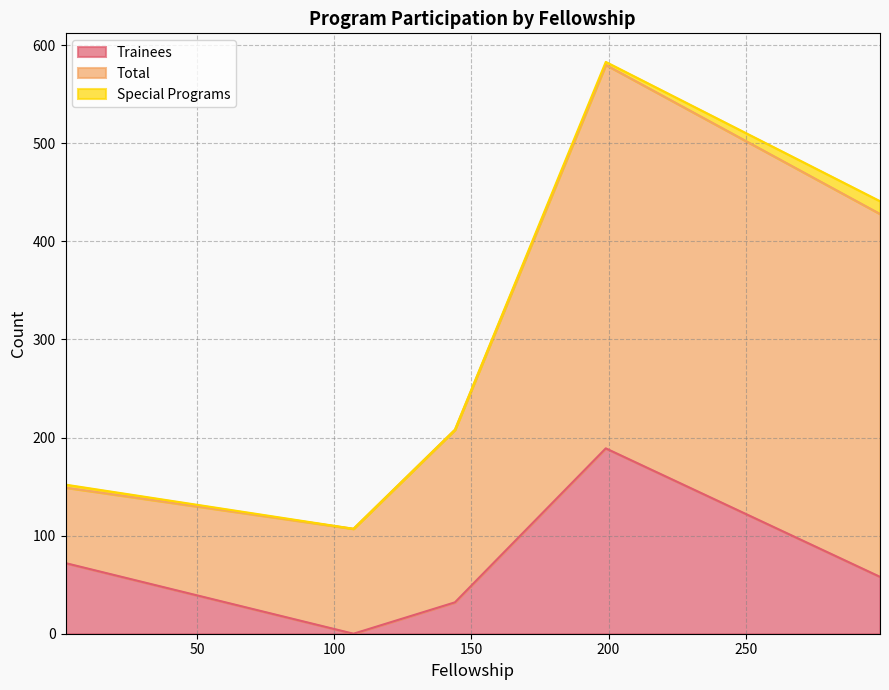

What is the greatest value displayed?

391